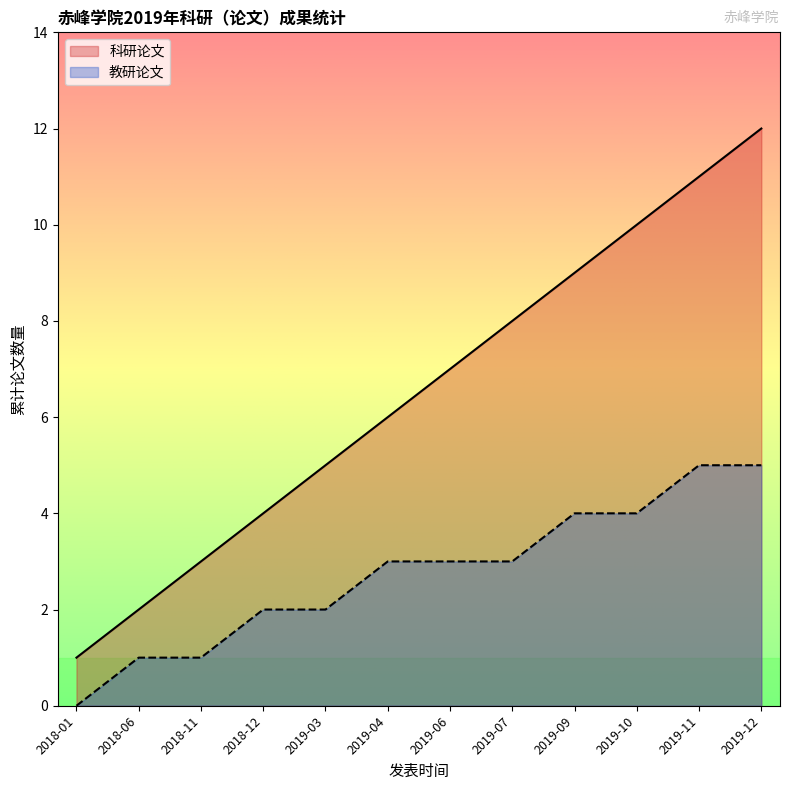

Is it true that 教研论文 equals 3 at 2019-11?

False